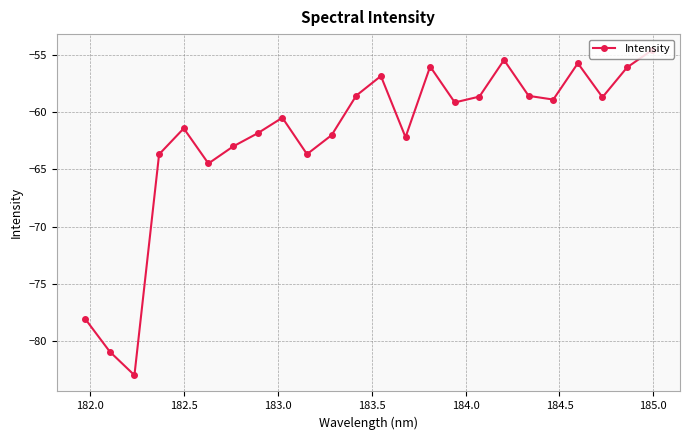

How many points are lower than both their immediate neighbors (excluding endpoints)?

7